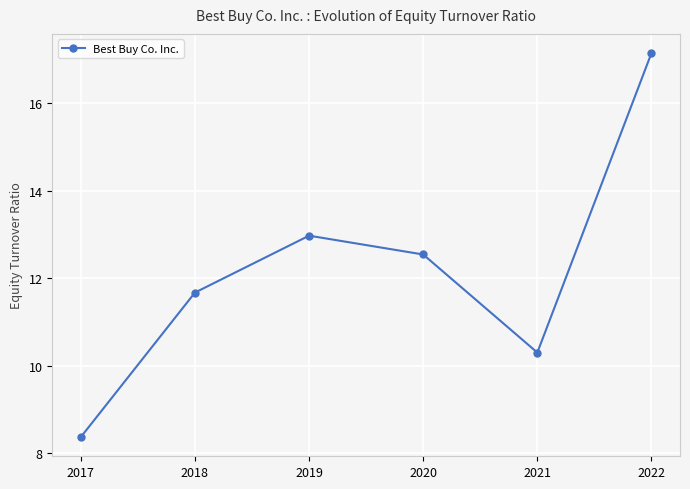

Where is the data nearest to the value 12?

2018